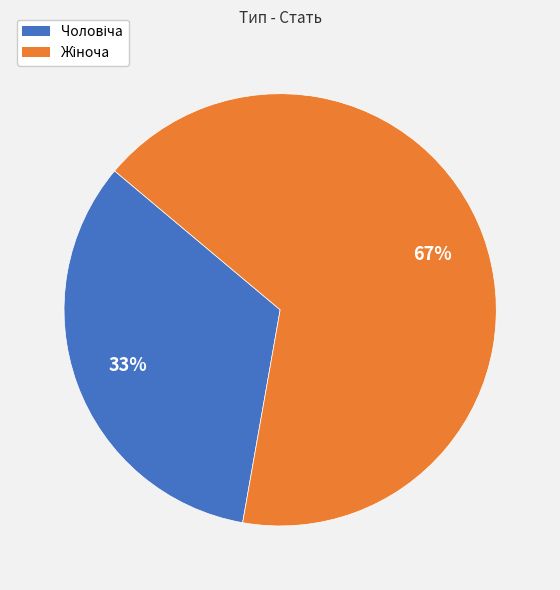

Does Жіноча represent more than half of the total?

Yes